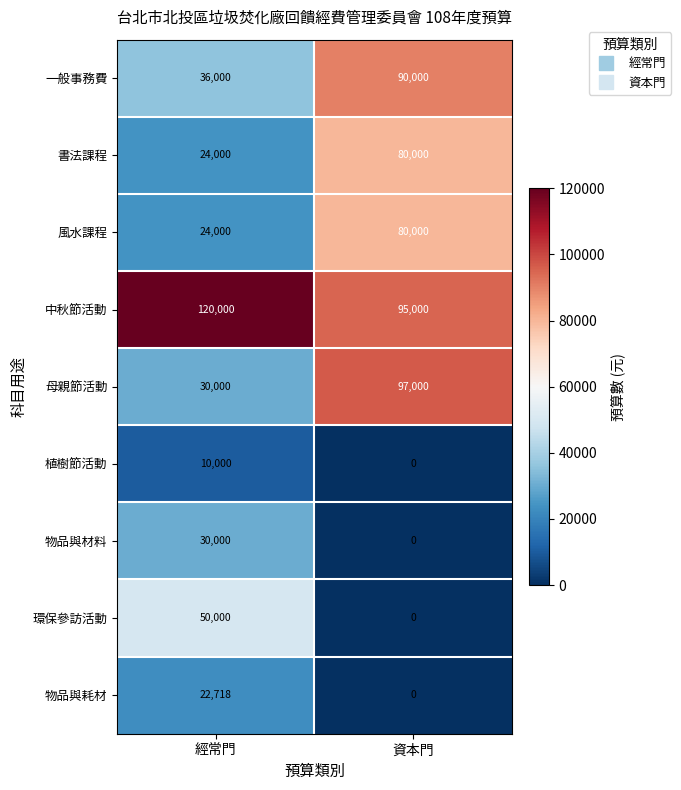

Reading left to right, what are all the values shown in this chart?

一般事務費: 經常門=36000	資本門=90000
書法課程: 經常門=24000	資本門=80000
風水課程: 經常門=24000	資本門=80000
中秋節活動: 經常門=120000	資本門=95000
母親節活動: 經常門=30000	資本門=97000
植樹節活動: 經常門=10000	資本門=0
物品與材料: 經常門=30000	資本門=0
環保參訪活動: 經常門=50000	資本門=0
物品與耗材: 經常門=22718	資本門=0